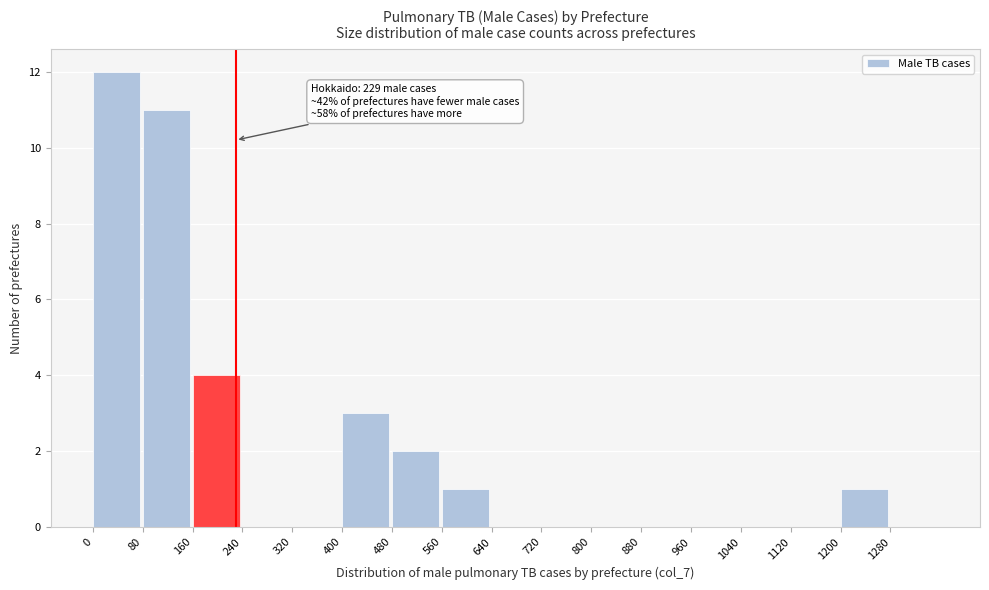

Over which range of the x-axis is the bar tallest?

0 to 80